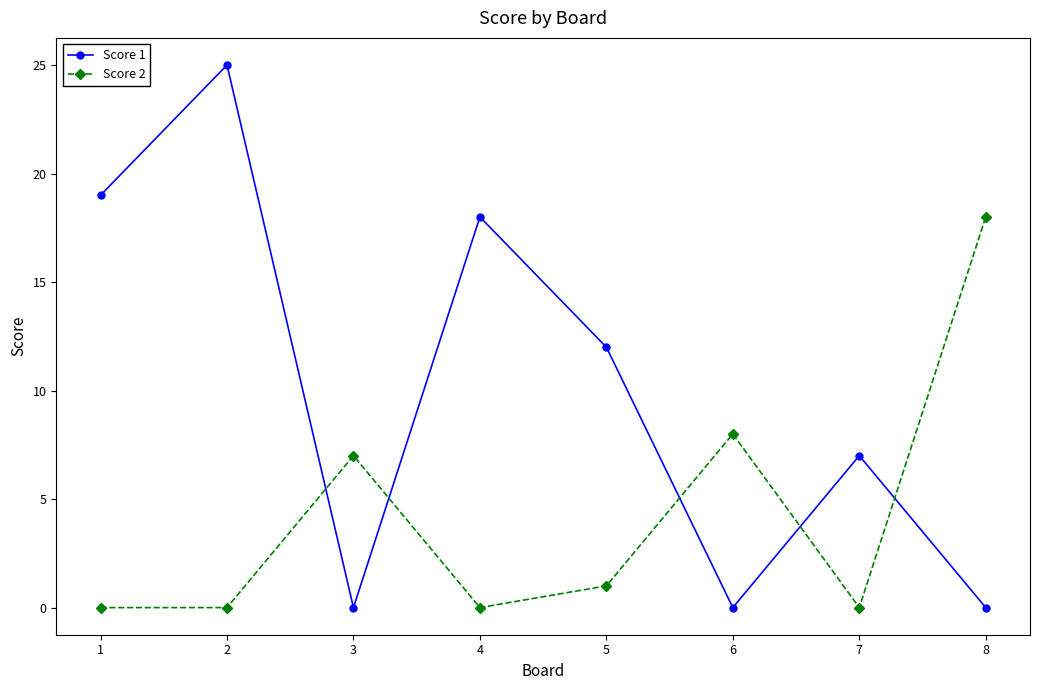

How many times do Score 1 and Score 2 cross each other?

5